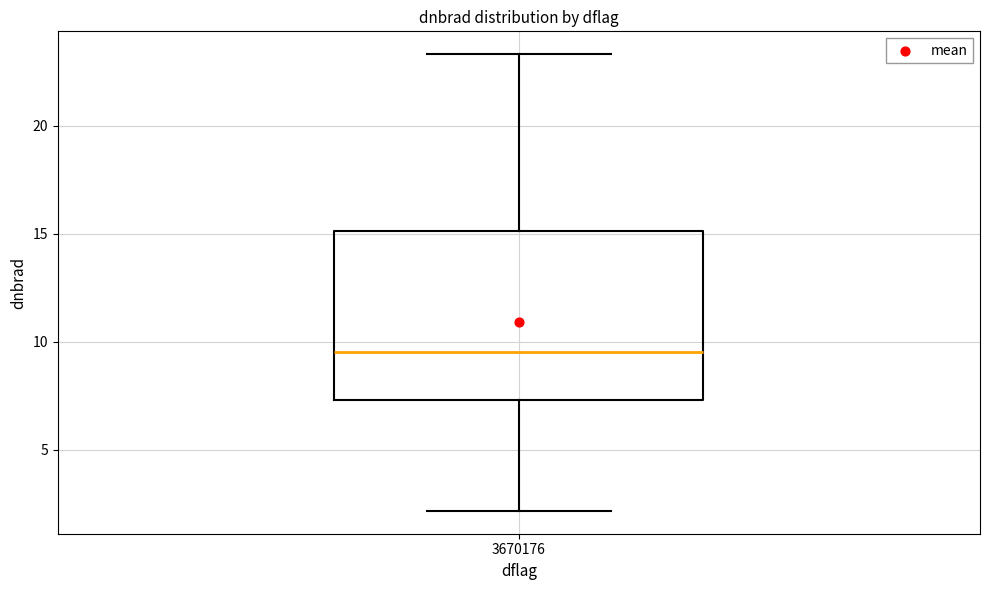

Transcribe this box plot: give where the median line is, the range the box spans, and where the two whiskers end, as read against the y-axis. The values are not printed on the chart, so give them approximately, as read against the axis.

median 9.5, box 7.5 to 15.0, whiskers 2.0 to 23.5